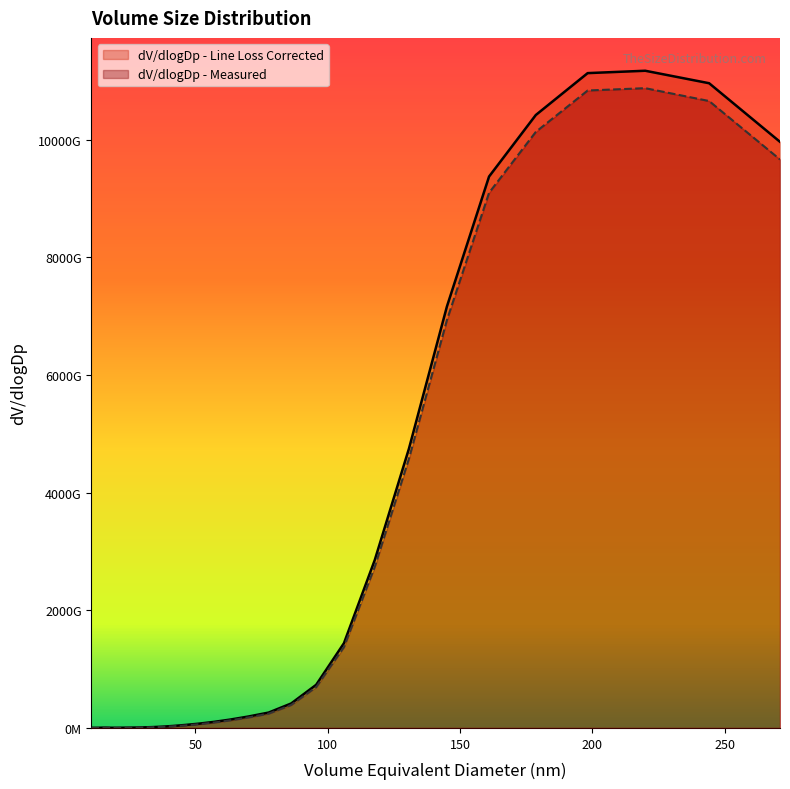

True or false: dV/dlogDp - Measured and dV/dlogDp - Line Loss Corrected intersect in this chart.

False